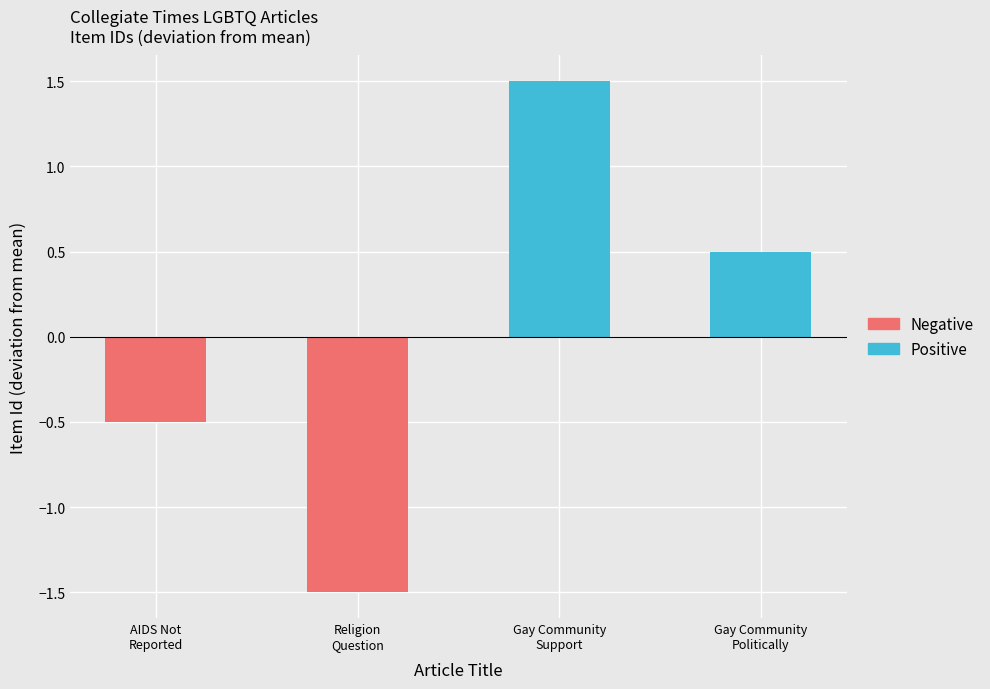

What is the difference between the maximum and second lowest values?

2.0